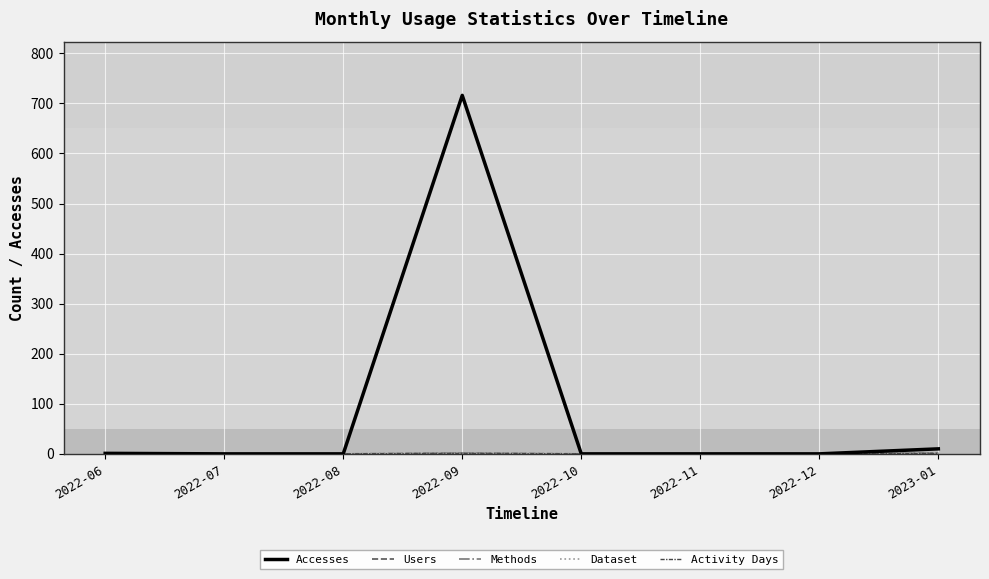

Which series has the largest range (max minus min)?

Accesses